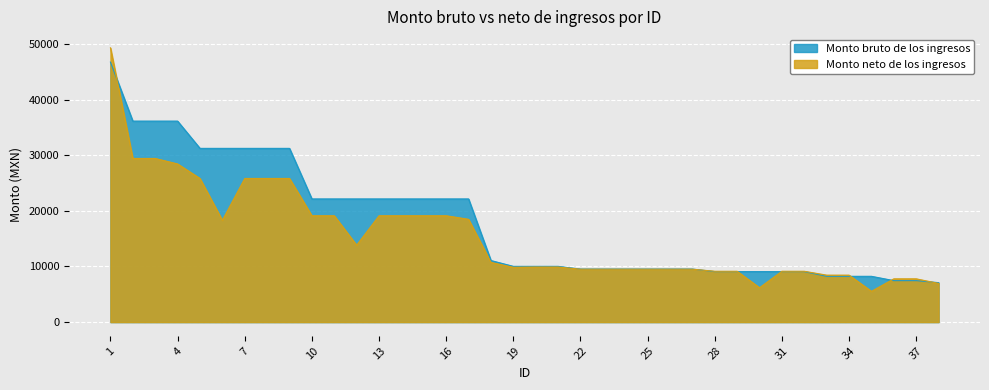

What is the total value across all series at 3?

65582.8